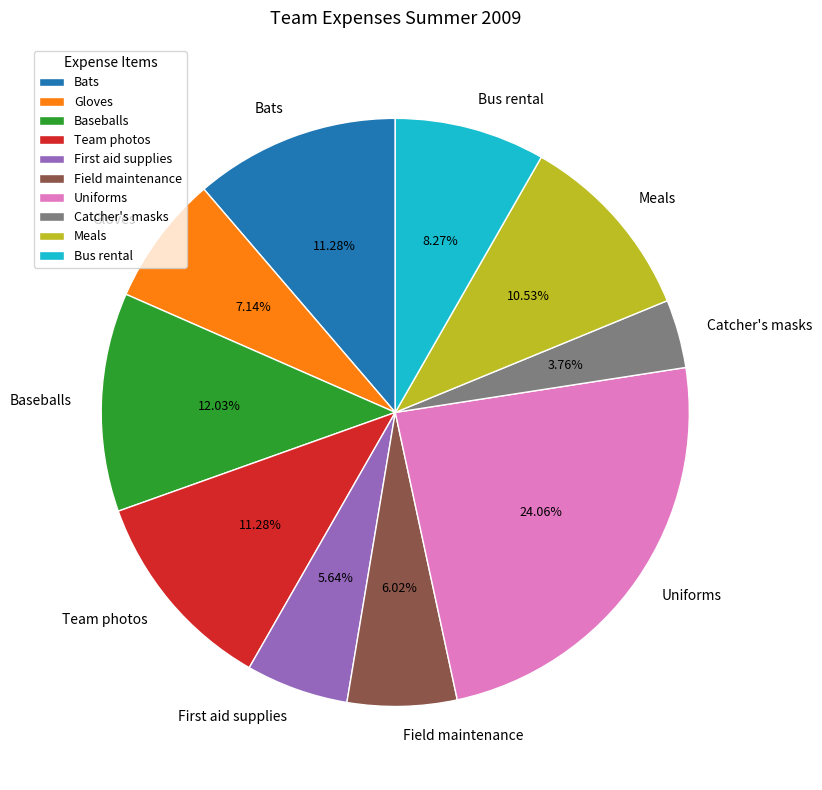

Count the number of slices in the pie.

10